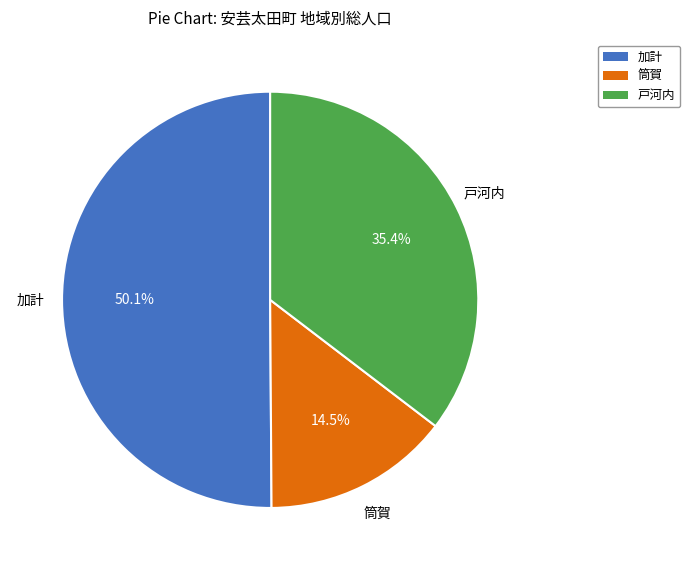

True or false: 加計 accounts for 50% of the total.

True